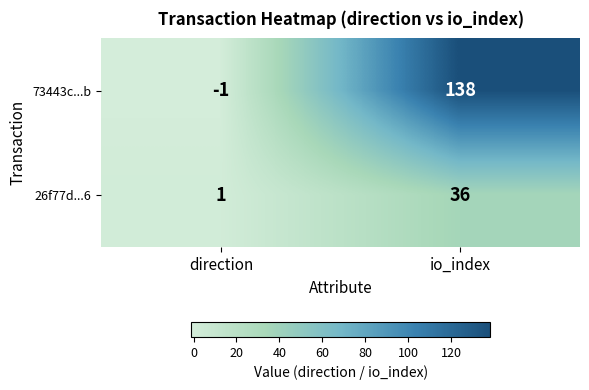

At direction, list the series in order from largest to smallest.

26f77d...6, 73443c...b